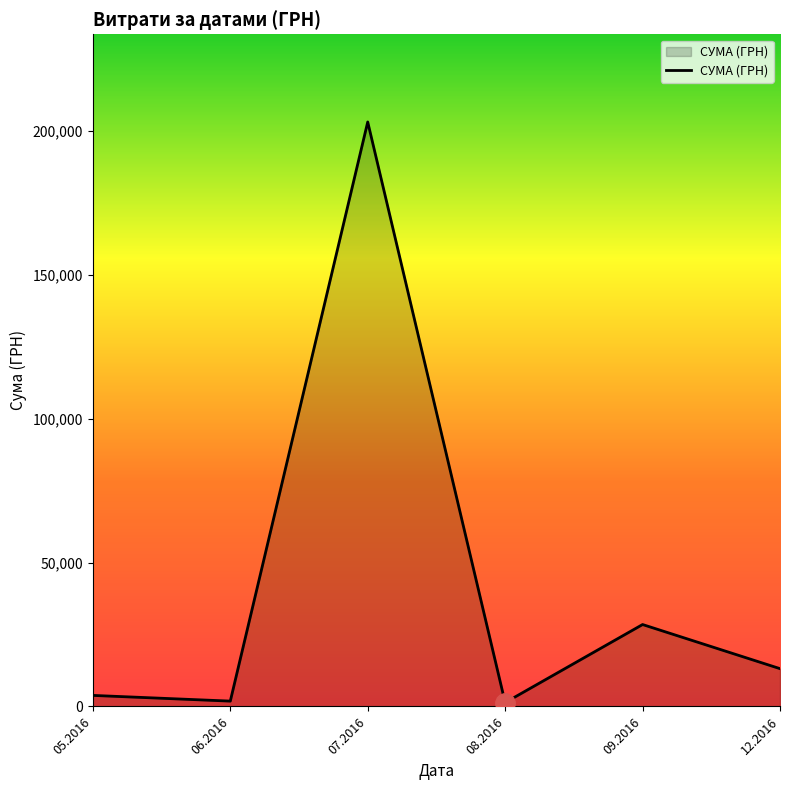

What is the minimum value shown in the chart?

1344.8